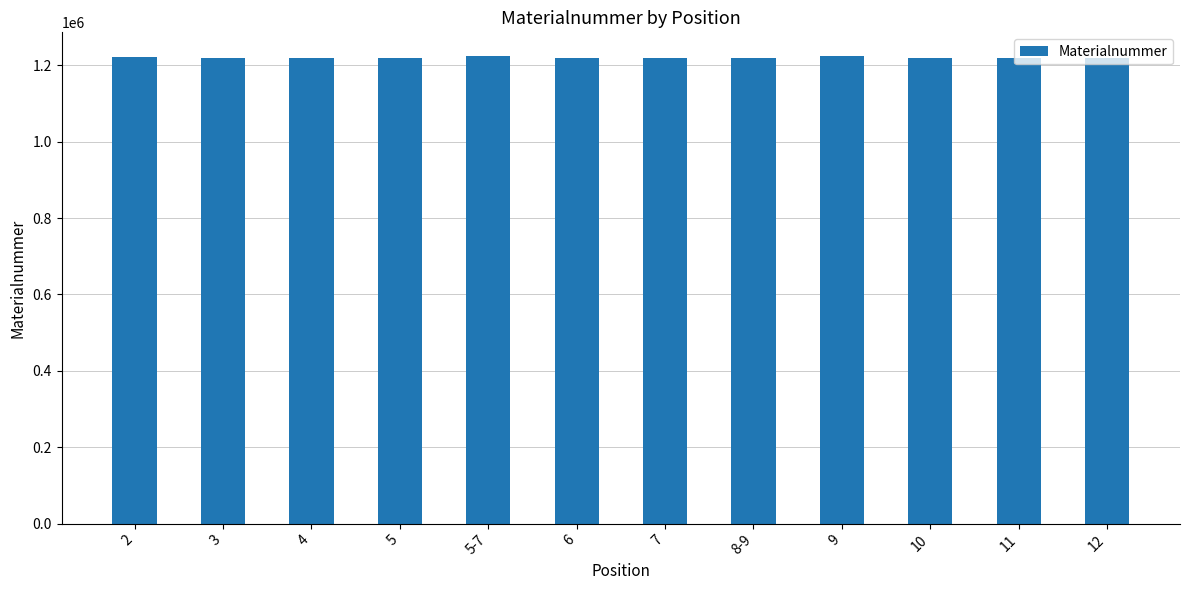

True or false: the data shows 2135091 at 10.

False